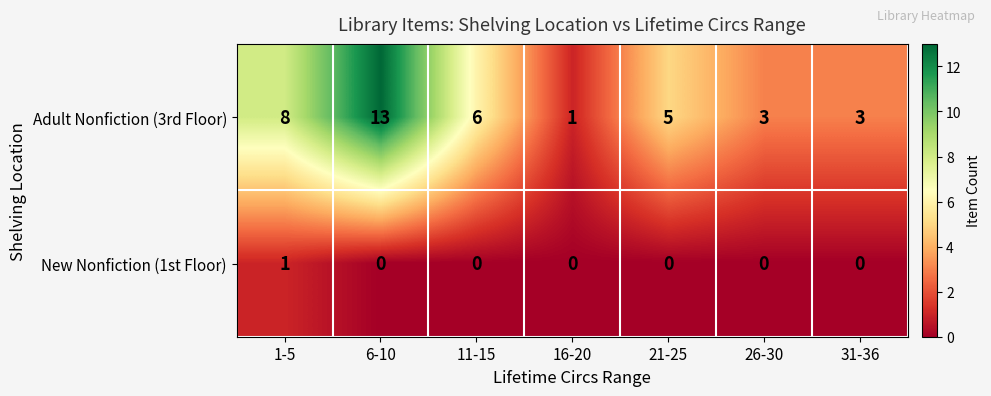

Between 11-15 and 21-25, which series saw the biggest shift?

Adult Nonfiction (3rd Floor)